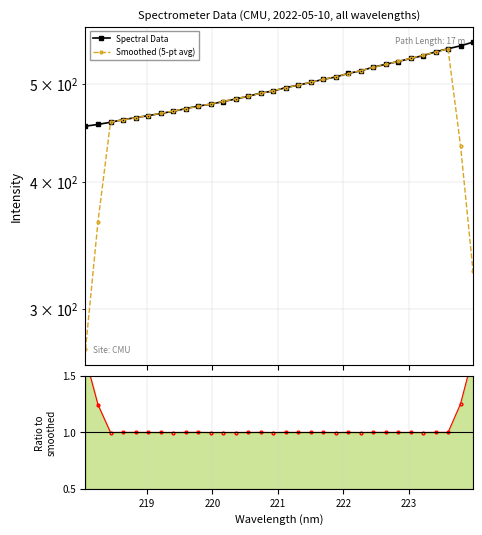

True or false: Spectral Data and Ratio to smoothed cross at least once.

False